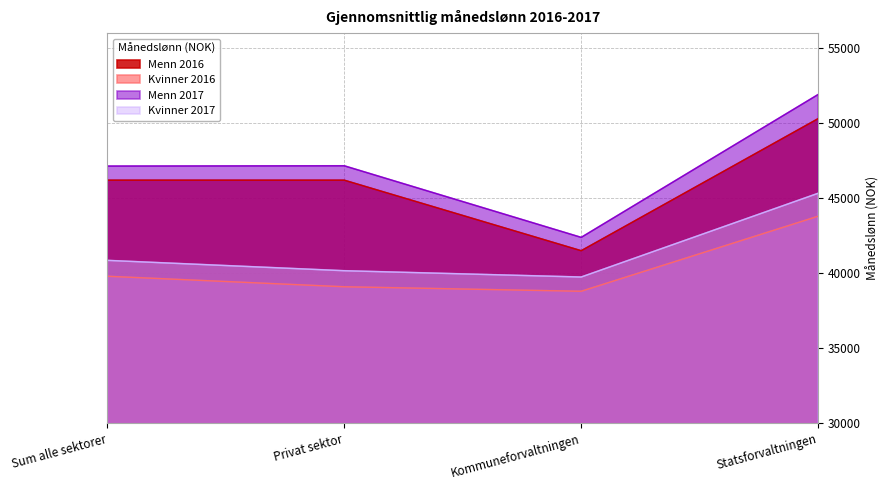

How many Menn 2016 values are between 46200 and 50300?

3